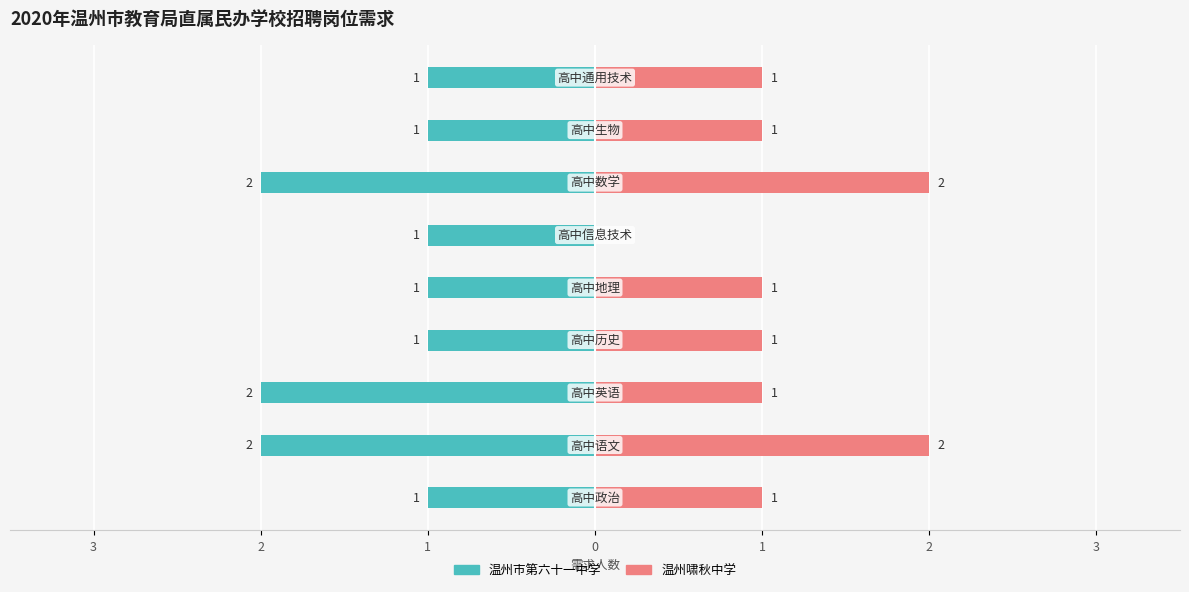

What is the approximate value of 温州市第六十一中学 at 7?

-1